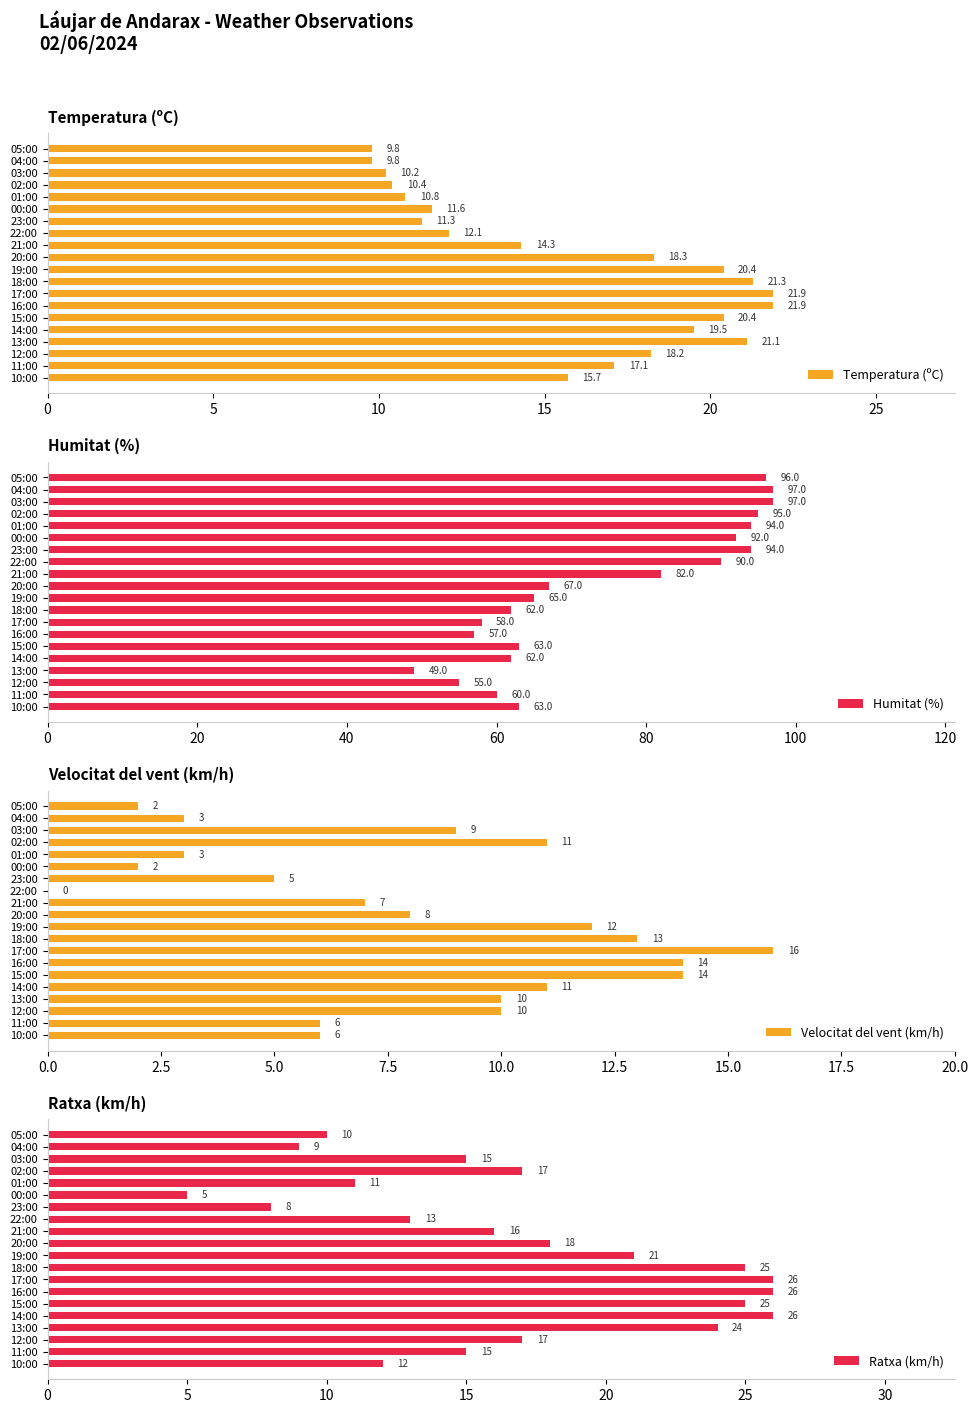

True or false: Temperatura (ºC) has a value of 36.0 at 18:00.

False